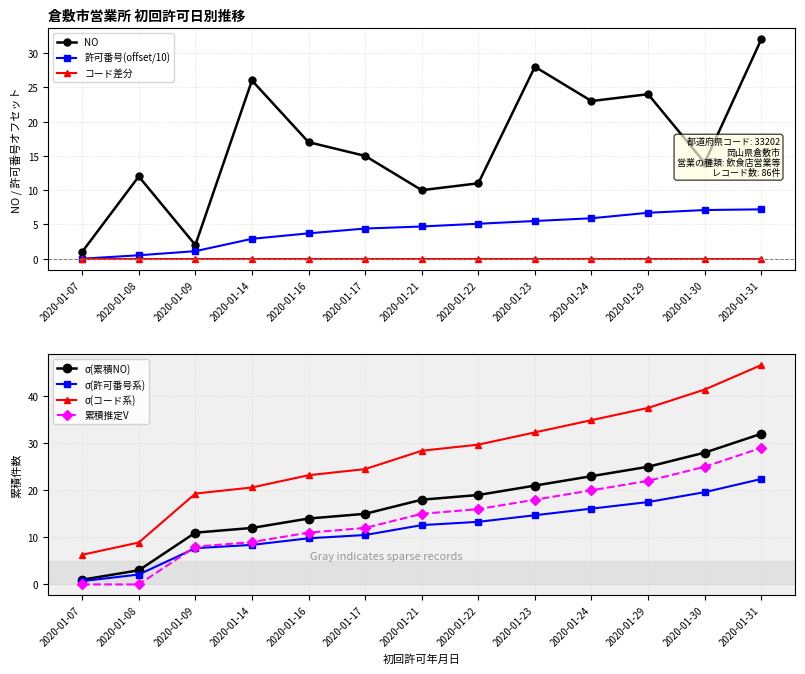

Where is 許可番号_min nearest to the value 3?

2020-01-14